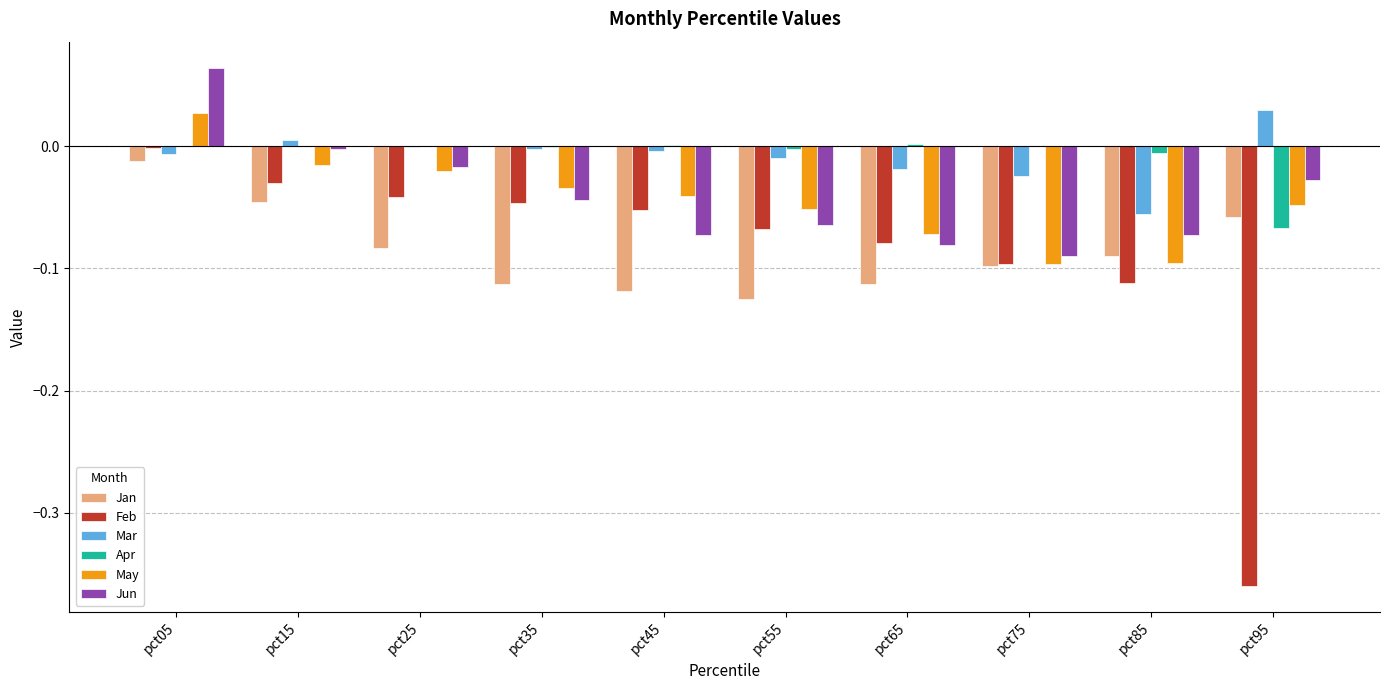

At which category does the chart reach its peak across all series?

pct05